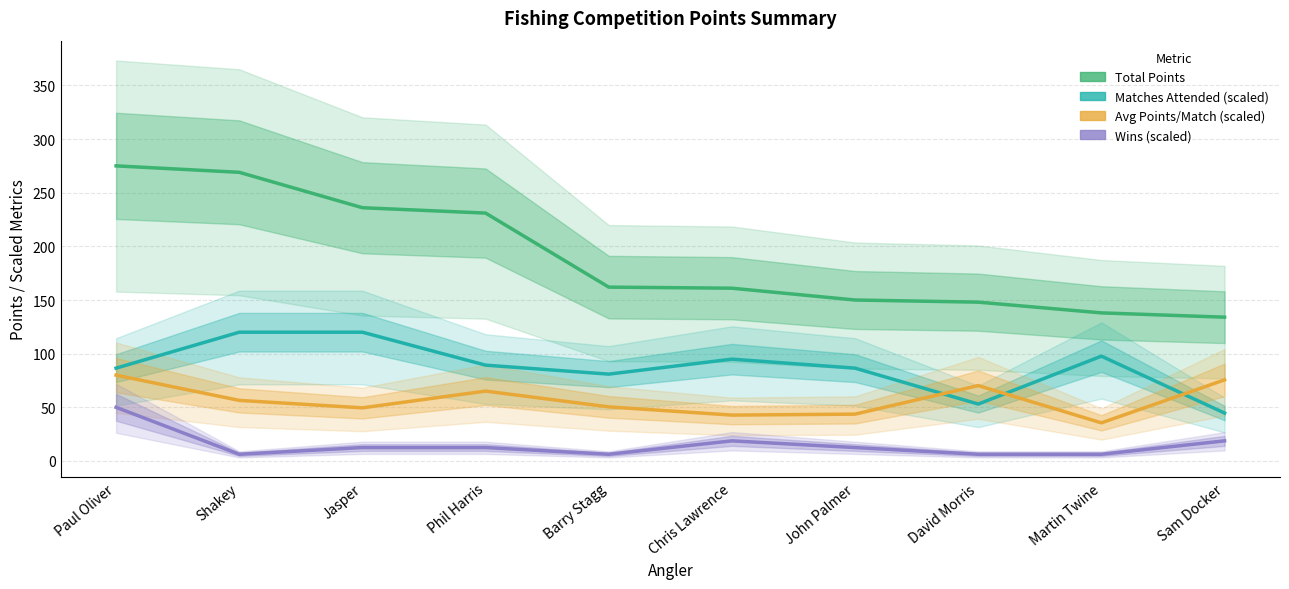

True or false: Wins (scaled) and Matches Attended (scaled) intersect in this chart.

False